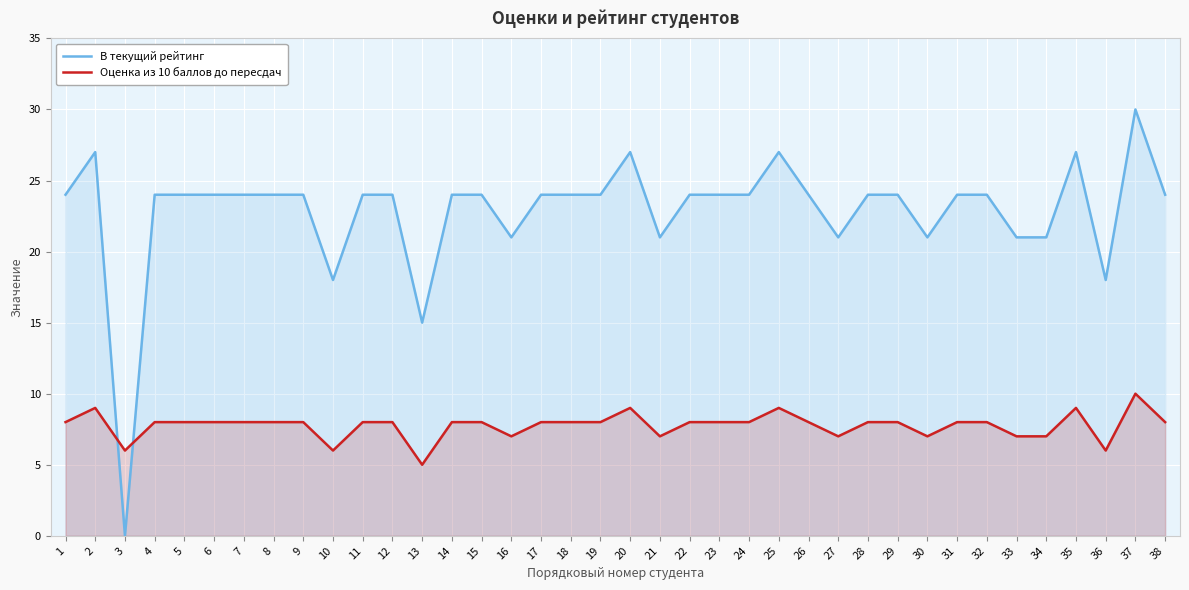

At how many categories does at least one series exceed 23?

28